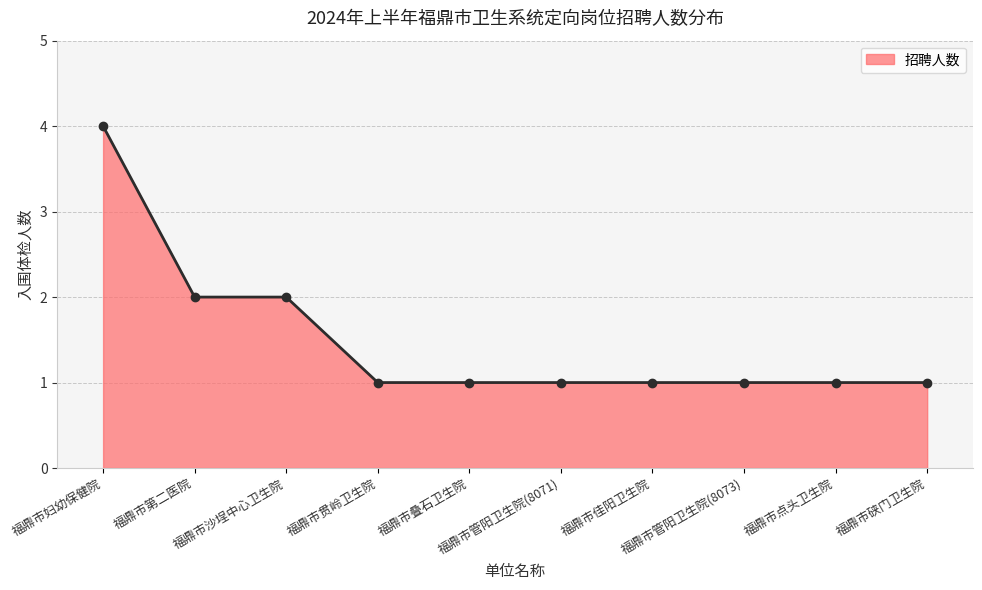

What is the label of the 6th point from the right?

福鼎市叠石卫生院